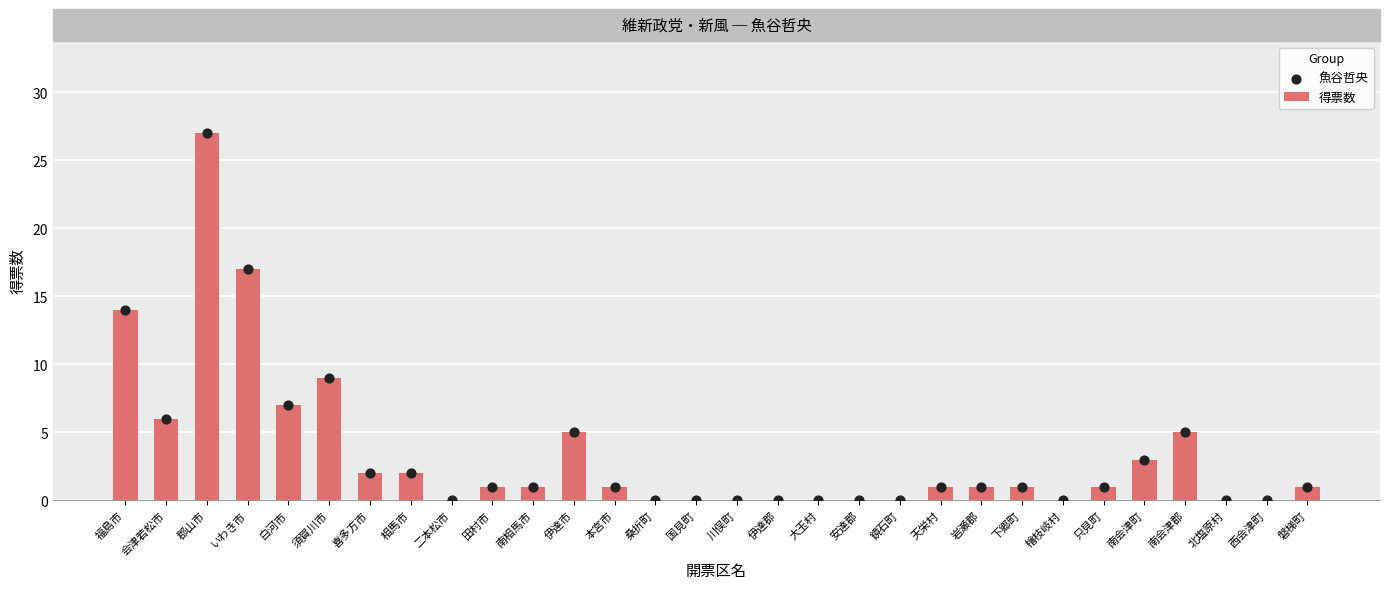

Which series reaches the maximum Y coordinate?

得票数